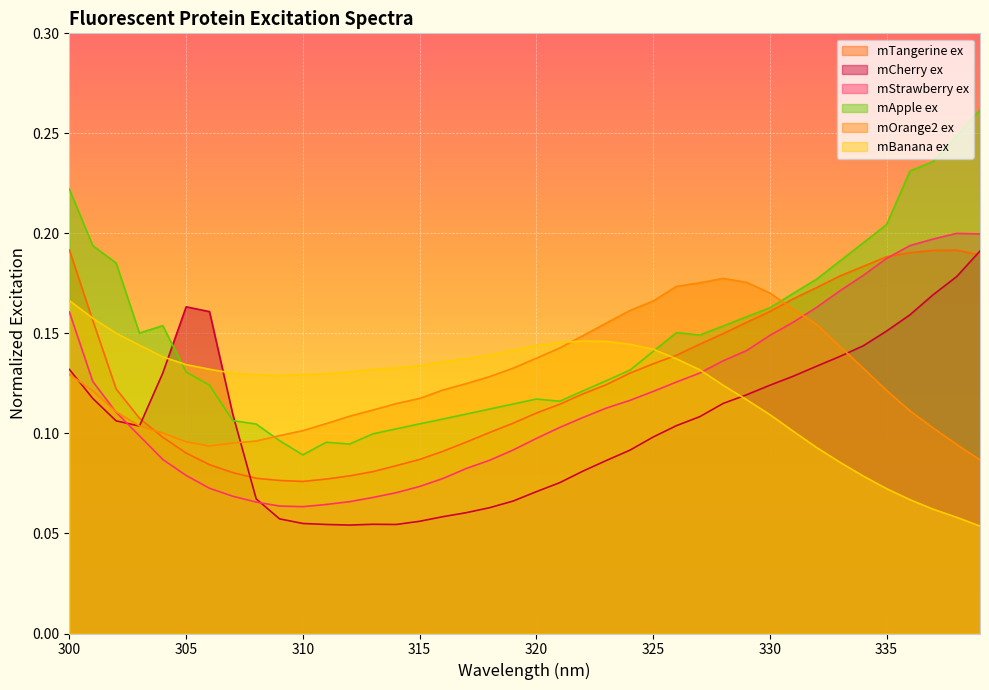

Where do mBanana ex and mStrawberry ex first cross each other?

327 and 328